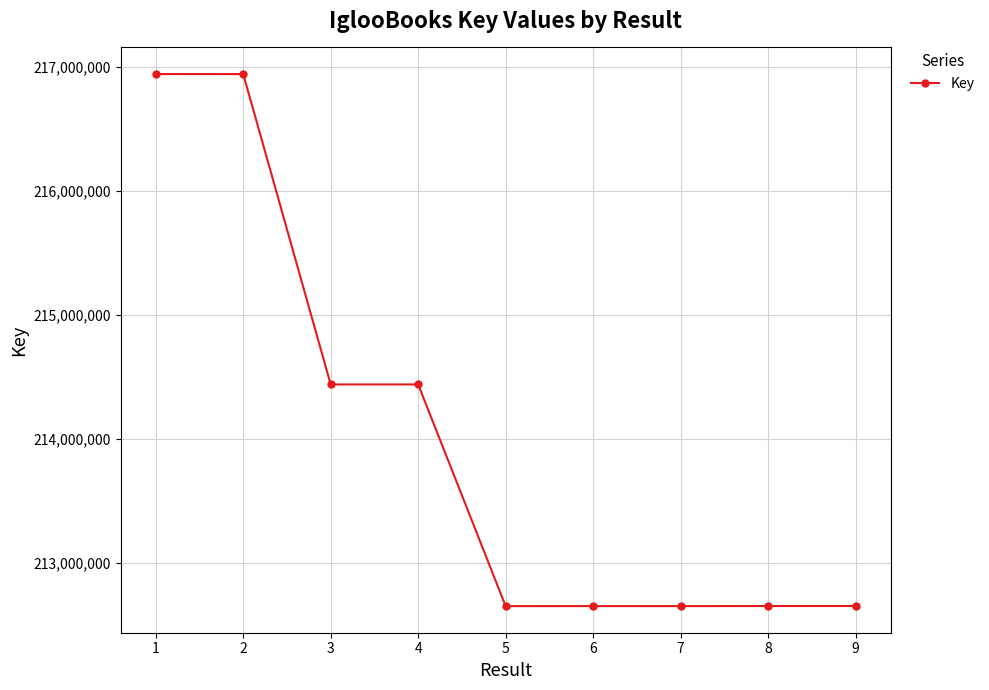

What is the difference between the maximum and minimum values?

4293793